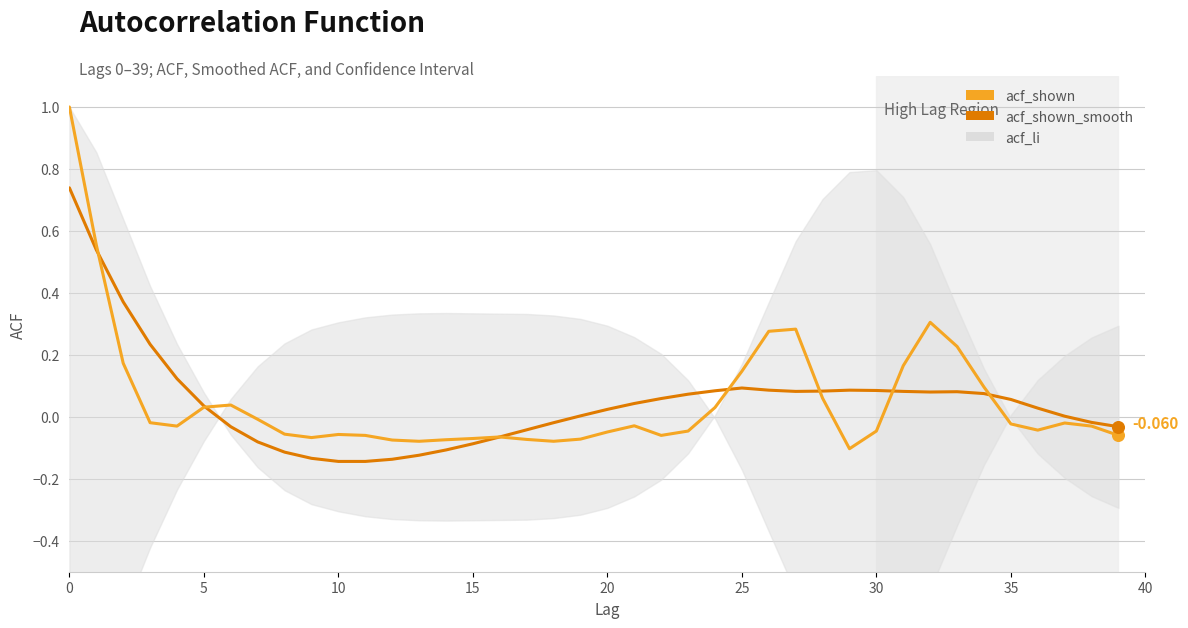

Which series has the largest Y range (max minus min)?

acf_shown